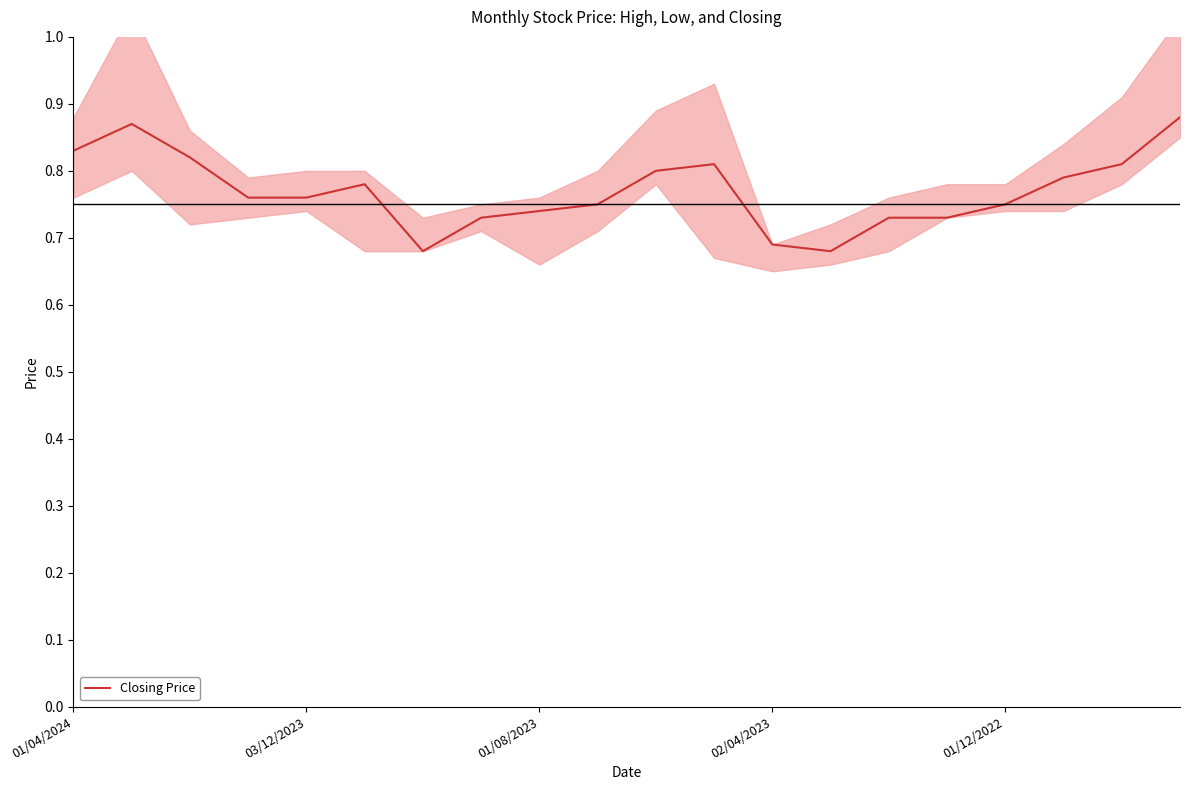

At which category does the chart reach its peak across all series?

19